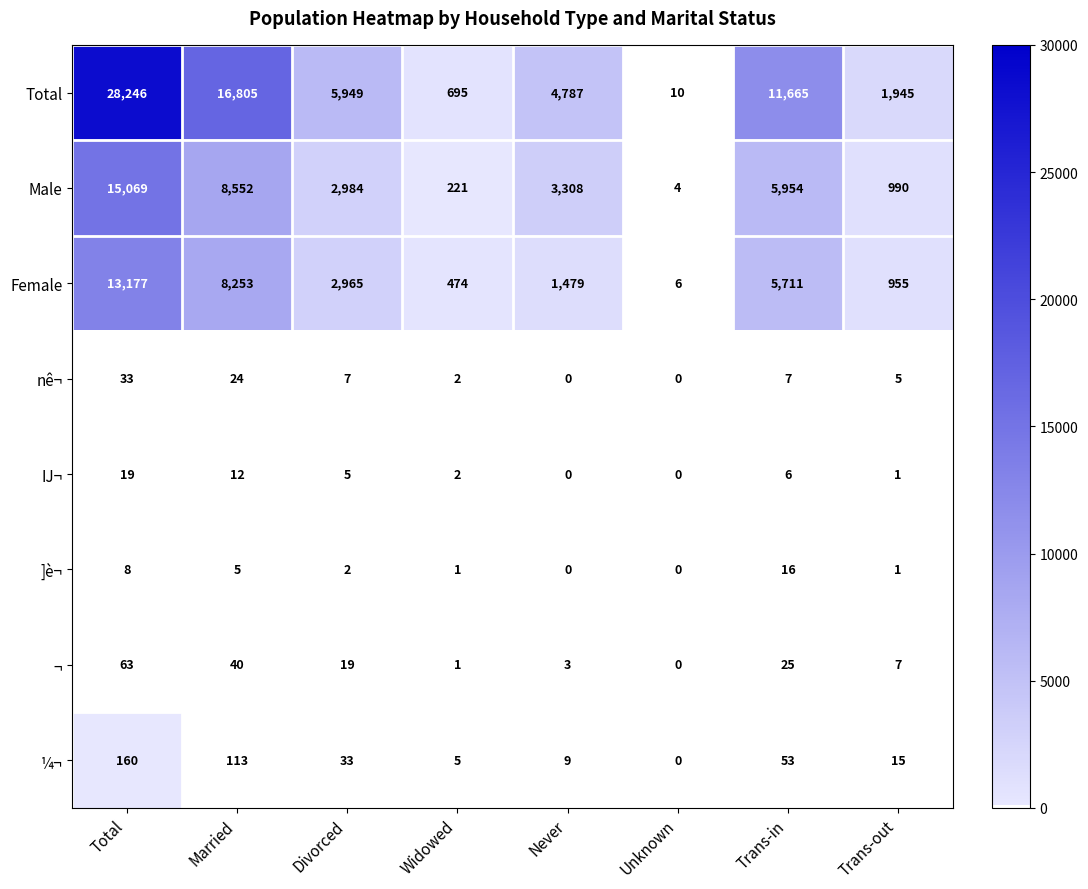

At which category is the sum across all series the highest?

Total